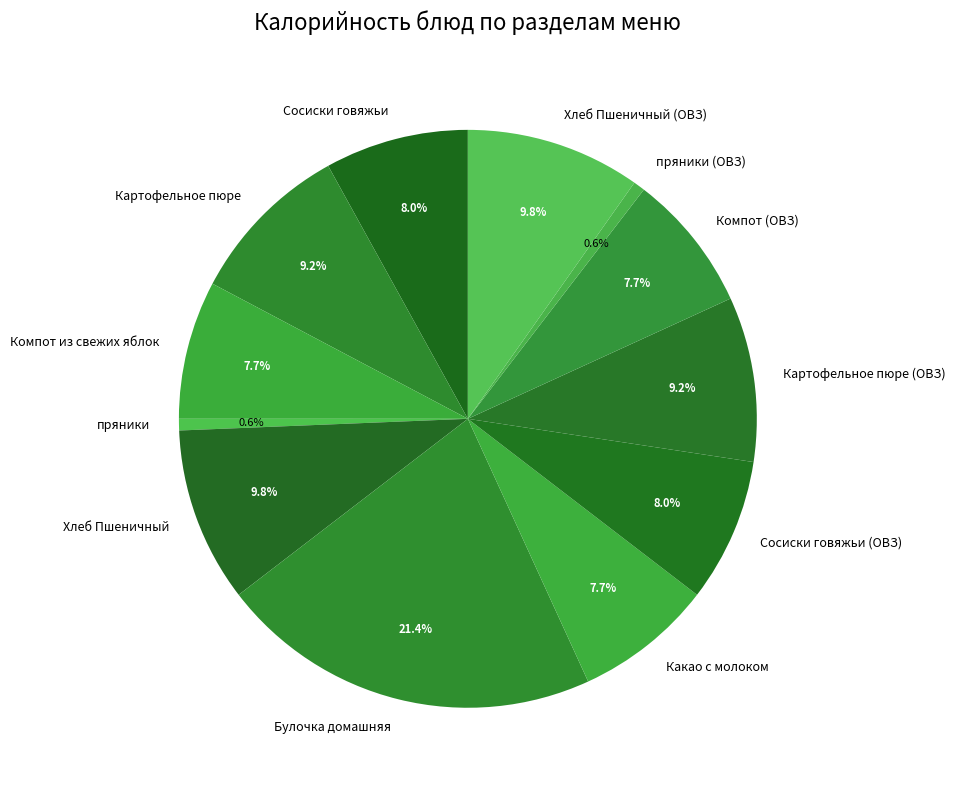

Which slice is the largest?

Булочка домашняя